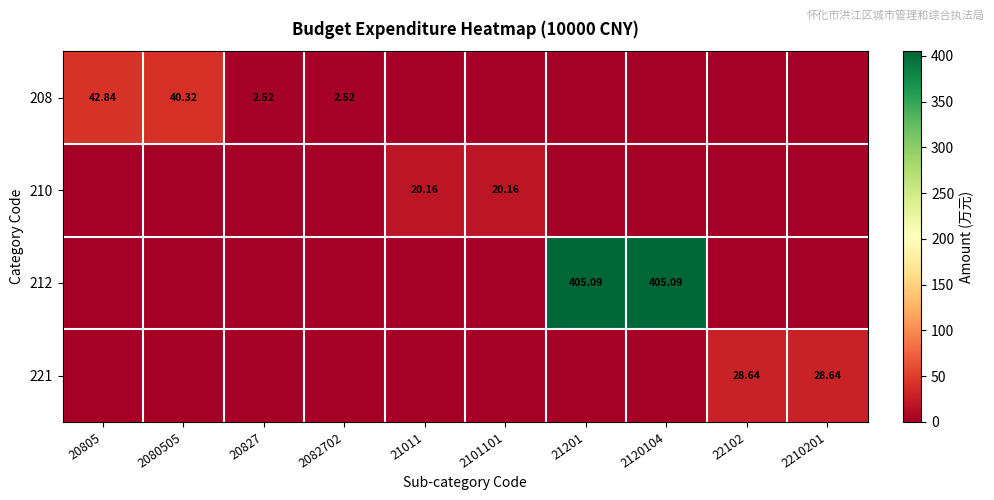

How many positive values does the 212 series have?

2